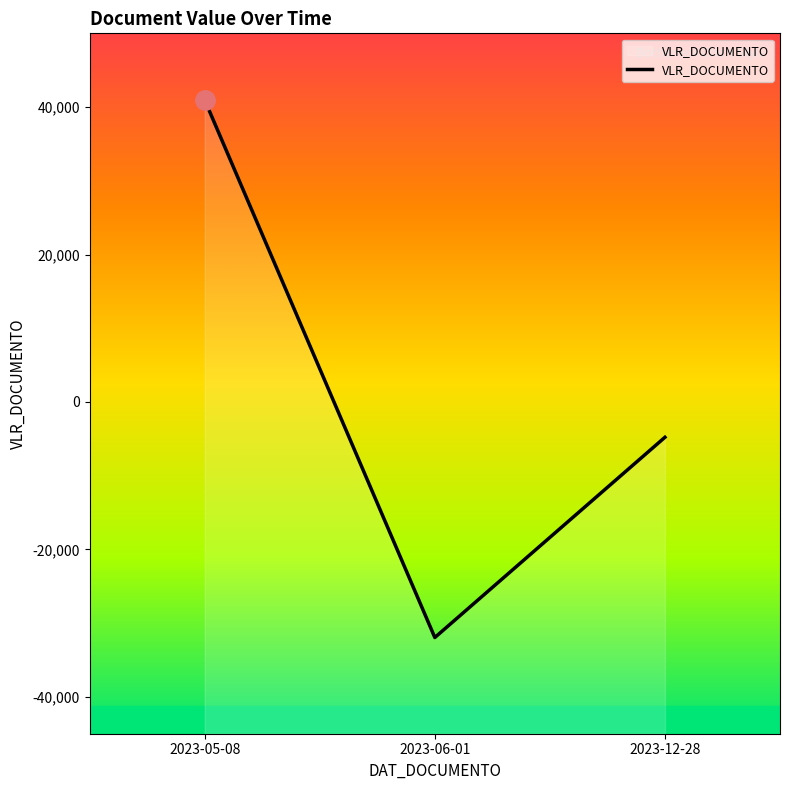

How many lines are shown in the chart?

1